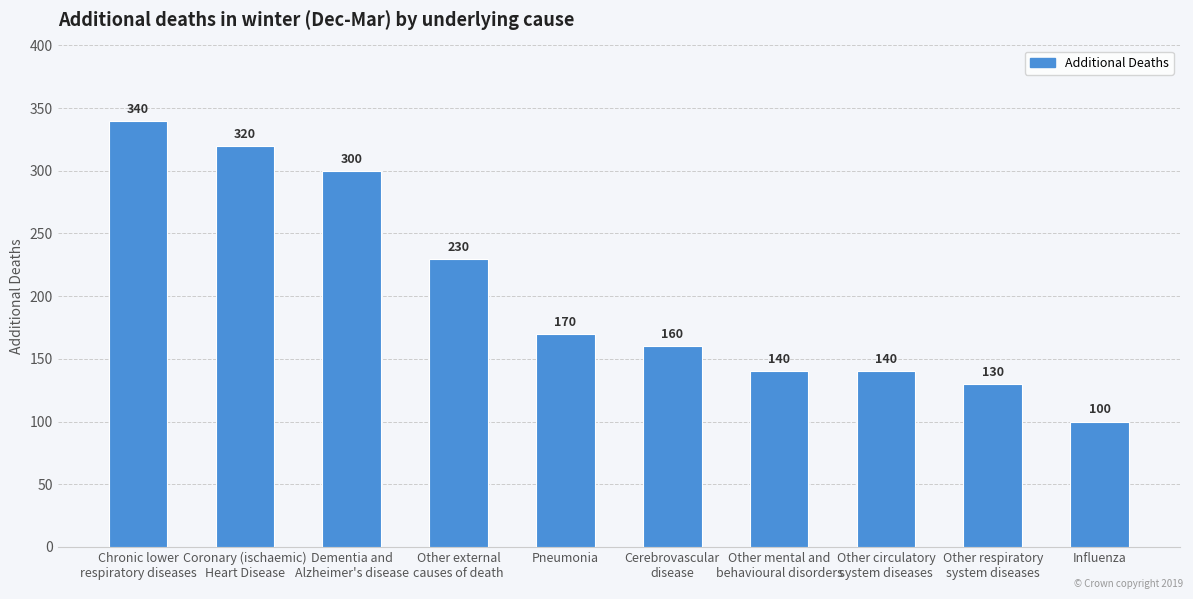

Which label corresponds to the smallest value in the chart?

Influenza